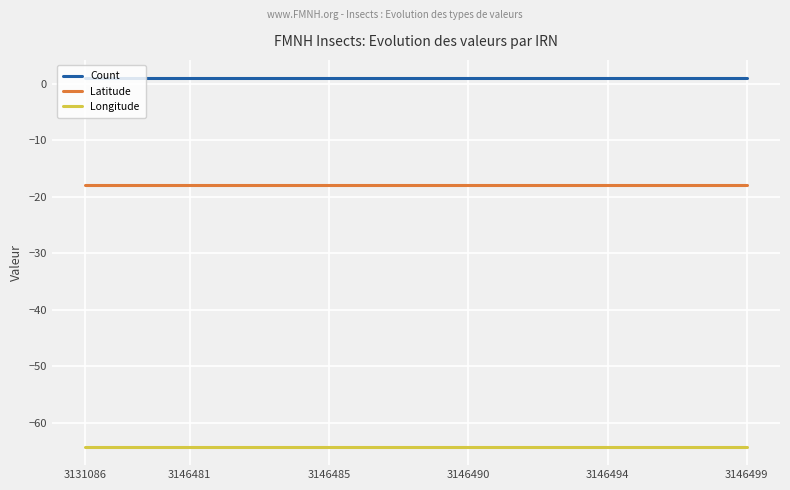

Rank the series by their average value, from lowest to highest.

Longitude, Latitude, Count